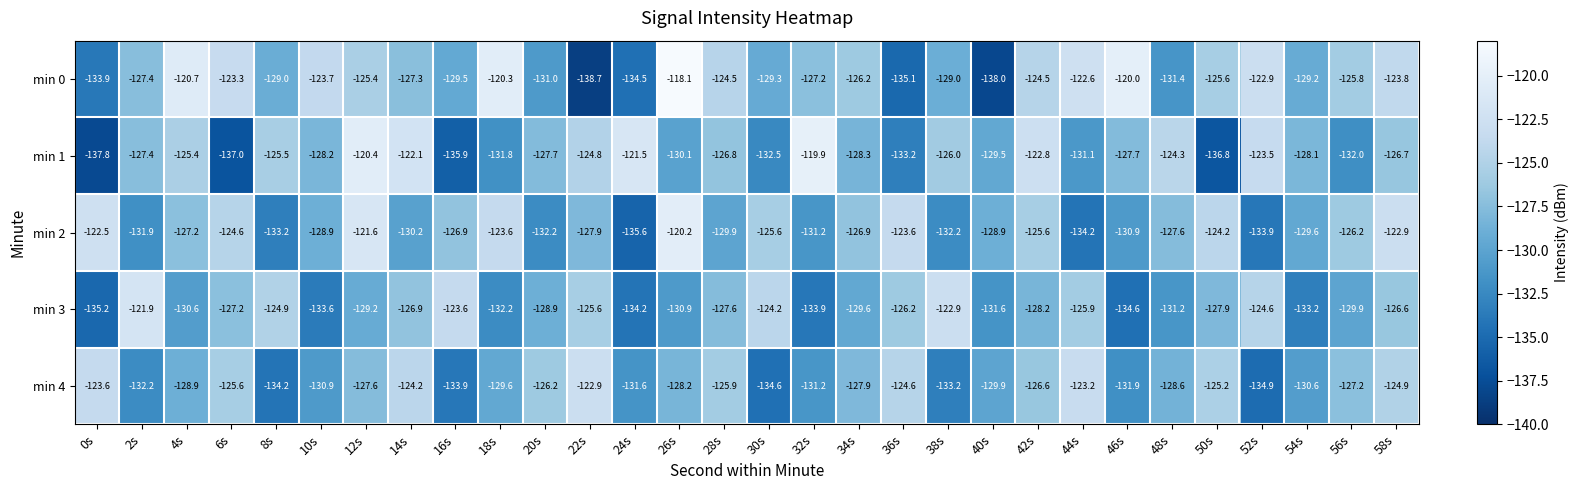

At 24s, list the series in order from smallest to largest.

min 2, min 0, min 3, min 4, min 1